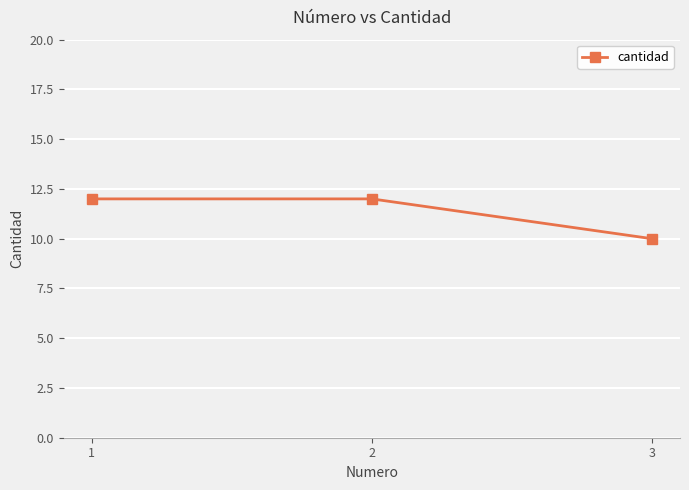

Which category has the lowest value across all series?

3